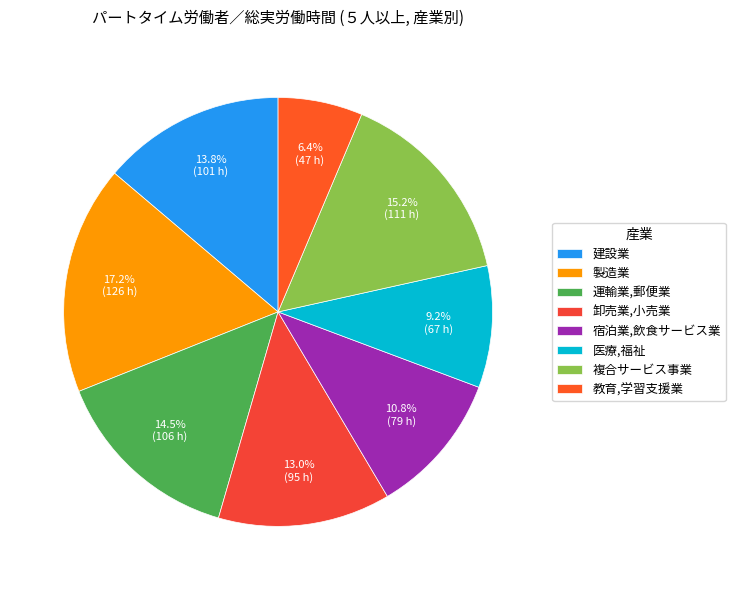

To the nearest percent, what is the difference between the 建設業 and 卸売業,小売業 slice percentages?

1%